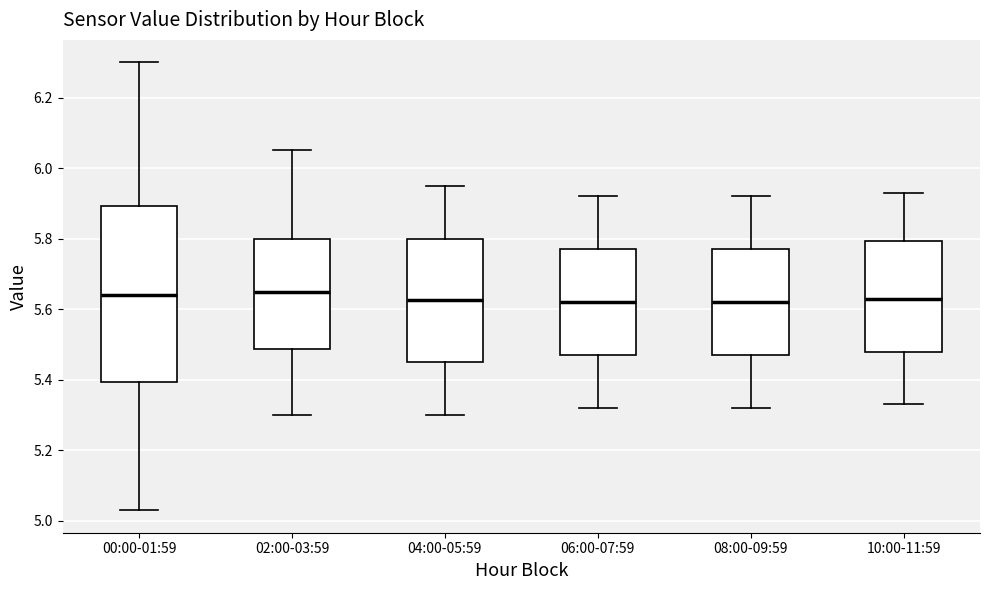

Reading left to right, read every box against the y-axis: the position of its median line, the range the box covers, and the ends of its whiskers. The values are not printed on the chart, so give them approximately, as read against the axis.

00:00-01:59: median 5.64, box 5.40 to 5.90, whiskers 5.04 to 6.30
02:00-03:59: median 5.66, box 5.48 to 5.80, whiskers 5.30 to 6.06
04:00-05:59: median 5.62, box 5.46 to 5.80, whiskers 5.30 to 5.96
06:00-07:59: median 5.62, box 5.48 to 5.78, whiskers 5.32 to 5.92
08:00-09:59: median 5.62, box 5.48 to 5.78, whiskers 5.32 to 5.92
10:00-11:59: median 5.64, box 5.48 to 5.80, whiskers 5.34 to 5.94